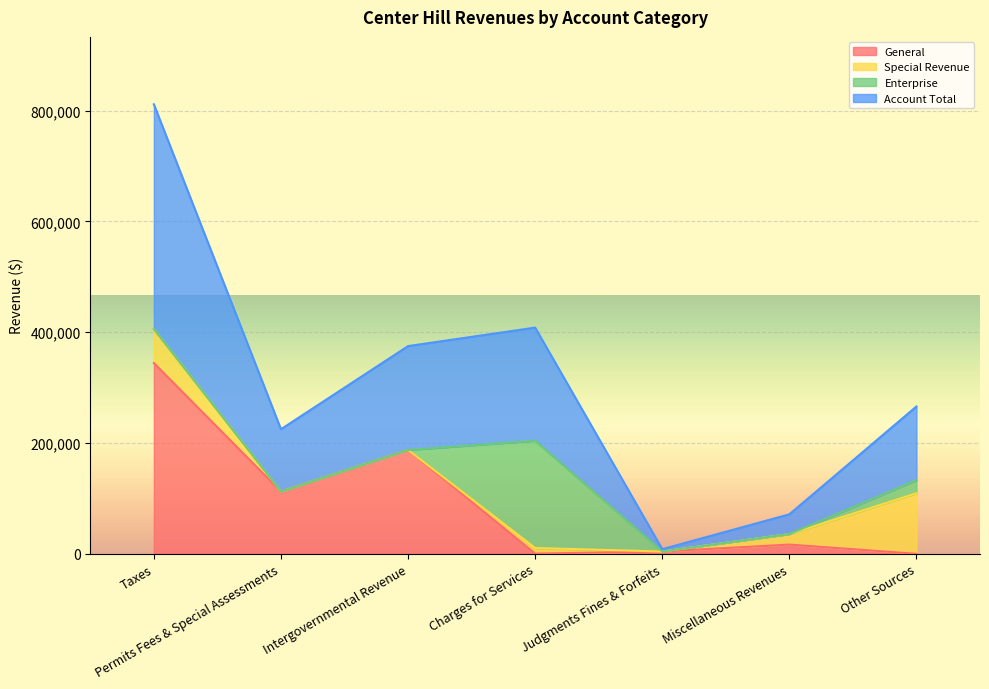

At which category does General reach its first local peak?

Intergovernmental Revenue